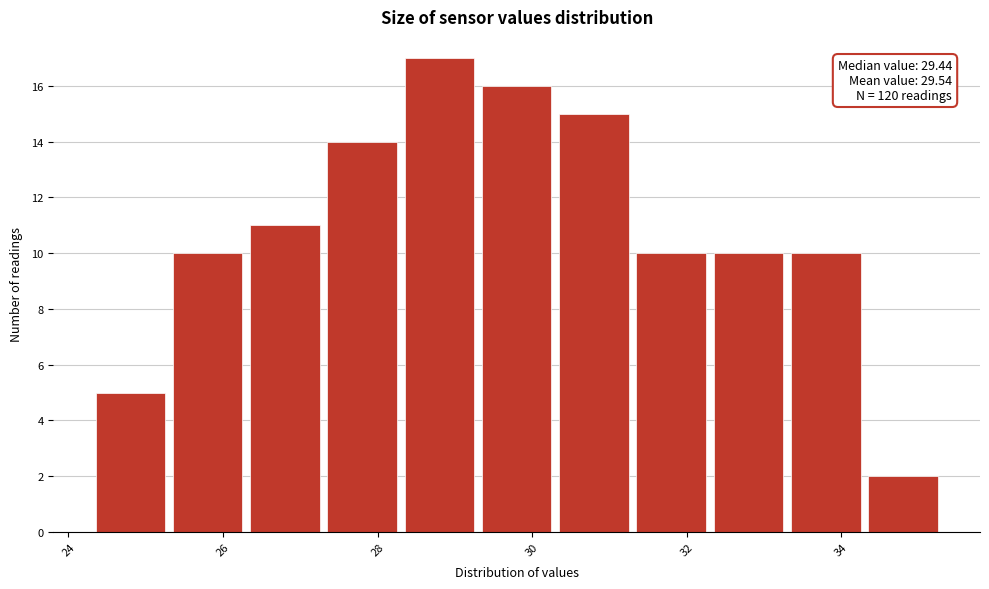

Over which range of the x-axis is the bar tallest?

28.3 to 29.3